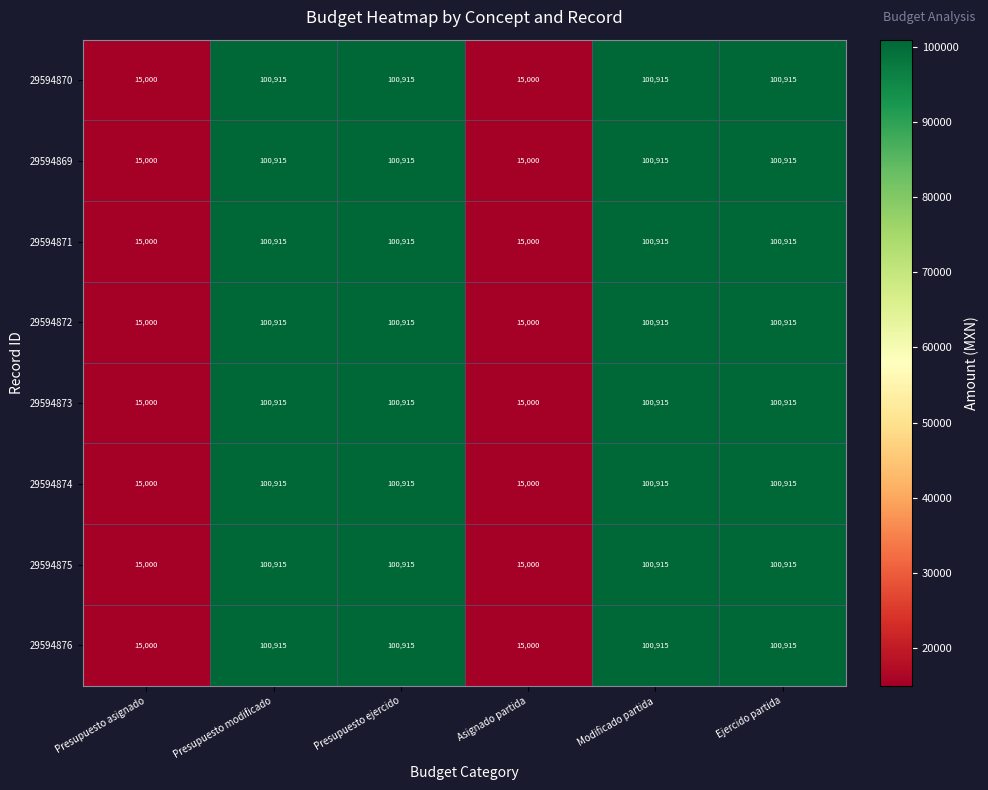

What is the total value across all series at Asignado partida?

120000